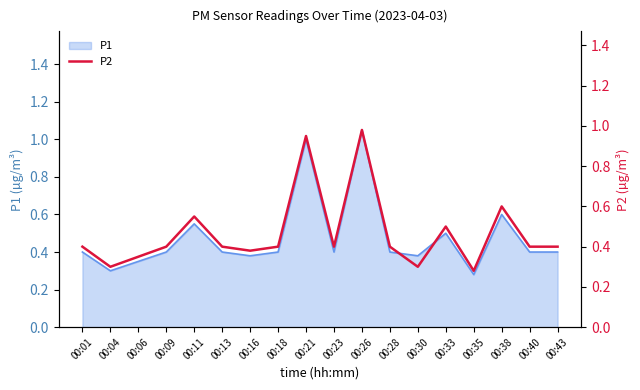

Which category has the highest value across all series?

00:26